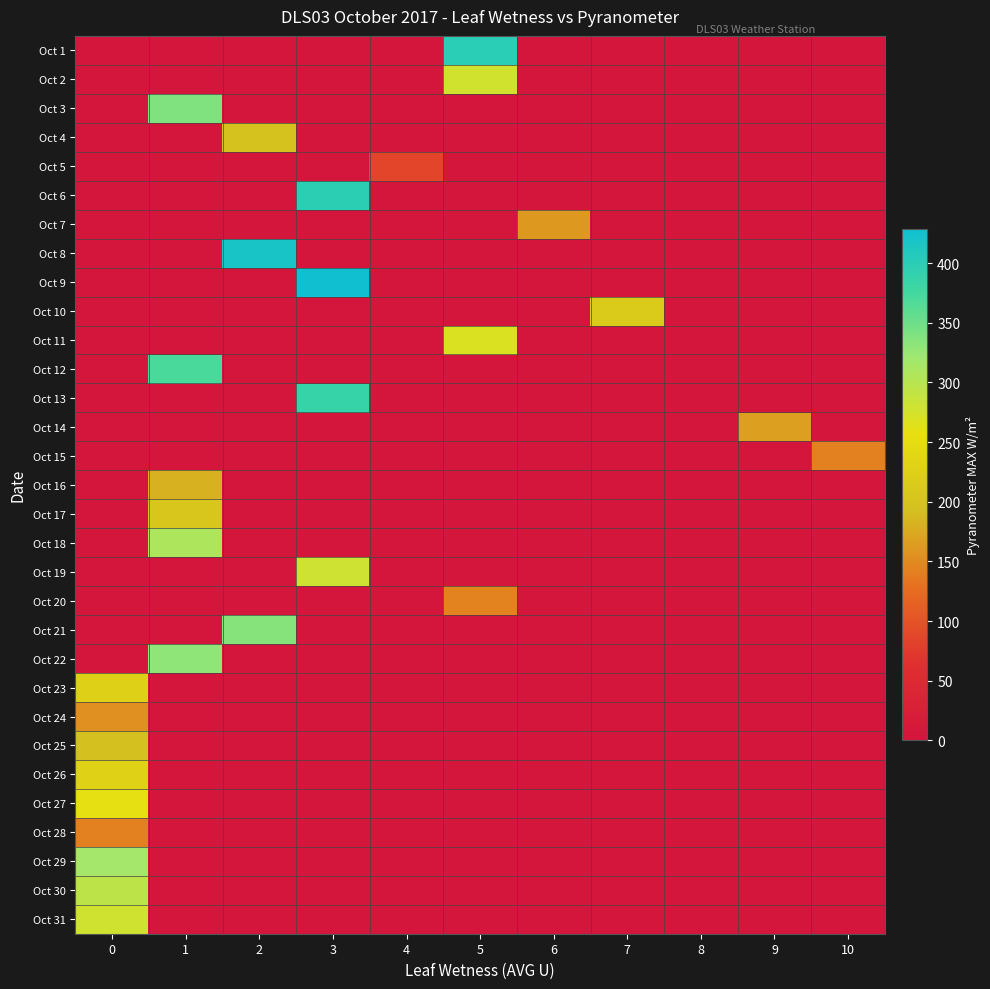

Which label corresponds to the largest value in the chart?

3